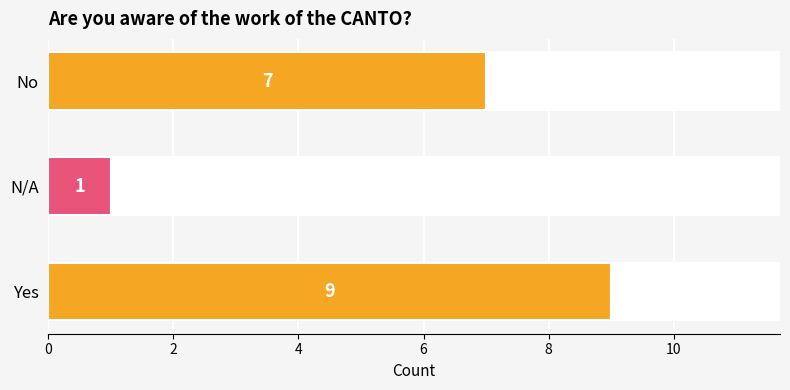

Count the values in the range 1 to 9.

3